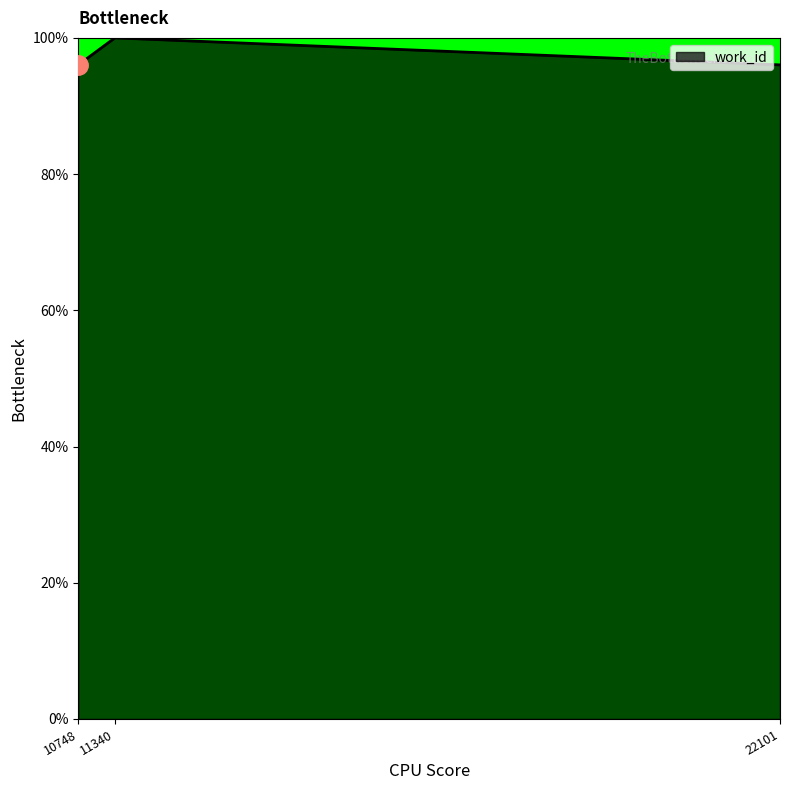

Which has a higher value, 11340 or 10748?

11340